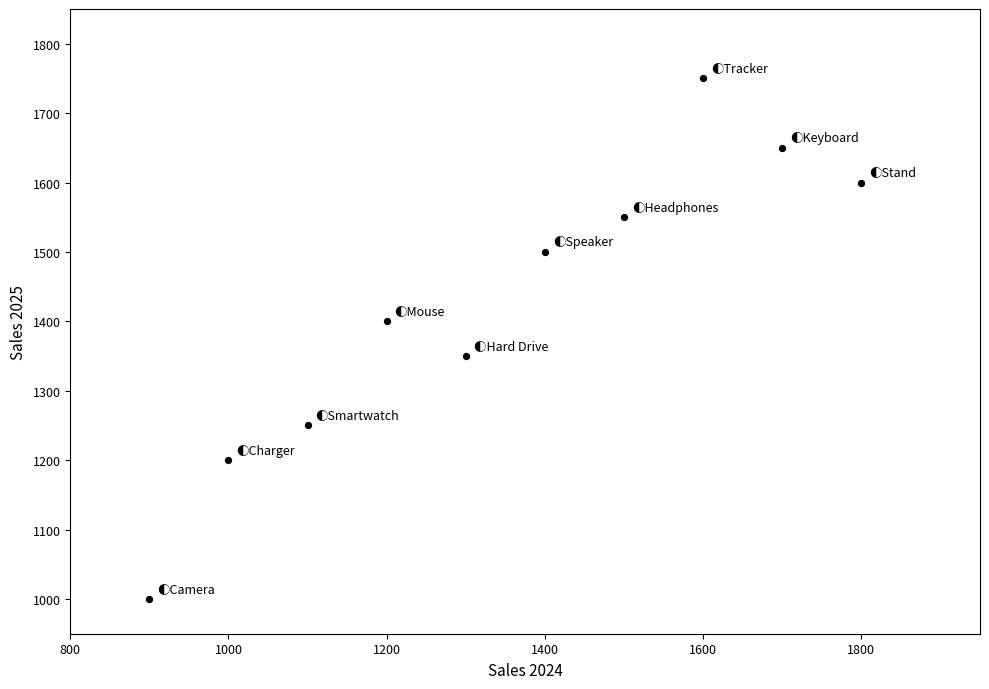

What is the average Y value?

1425